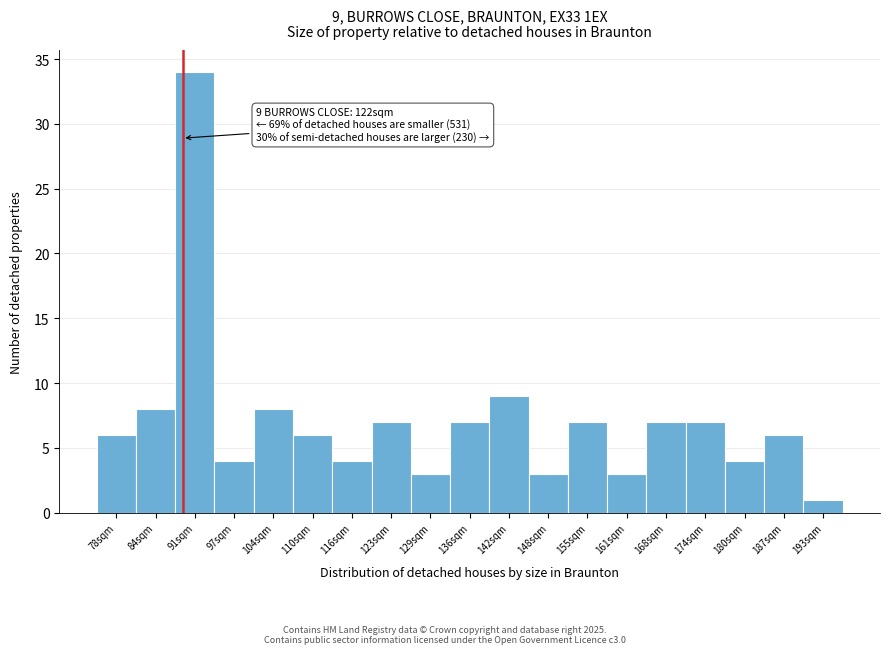

Reading left to right, transcribe all the data shown in this chart.

78sqm=6	84sqm=8	91sqm=34	97sqm=4	104sqm=8	110sqm=6	116sqm=4	123sqm=7	129sqm=3	136sqm=7	142sqm=9	148sqm=3	155sqm=7	161sqm=3	168sqm=7	174sqm=7	180sqm=4	187sqm=6	193sqm=1